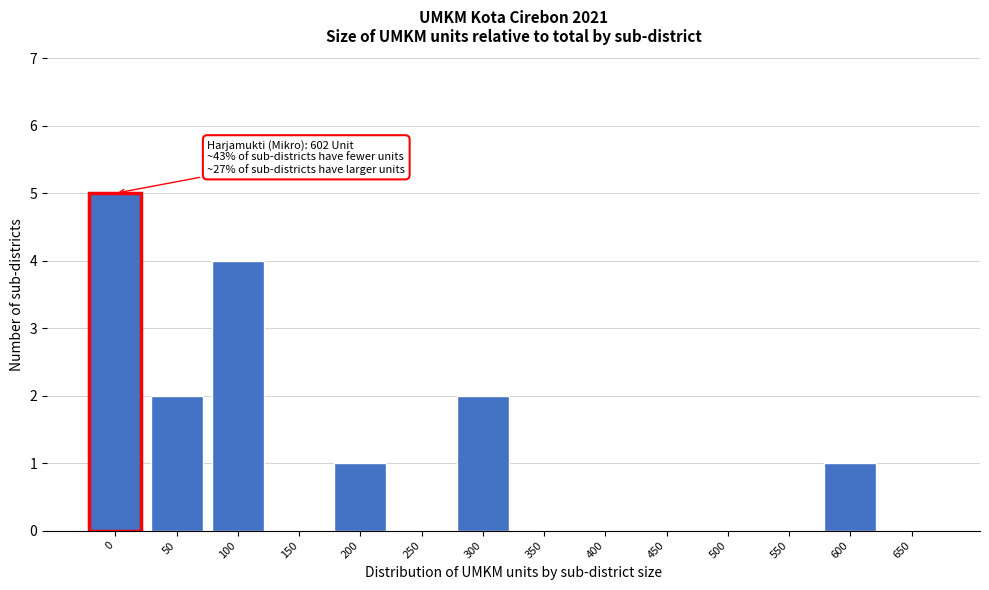

Reading right to left, list all the values displayed in this chart.

650=0	600=1	550=0	500=0	450=0	400=0	350=0	300=2	250=0	200=1	150=0	100=4	50=2	0=5